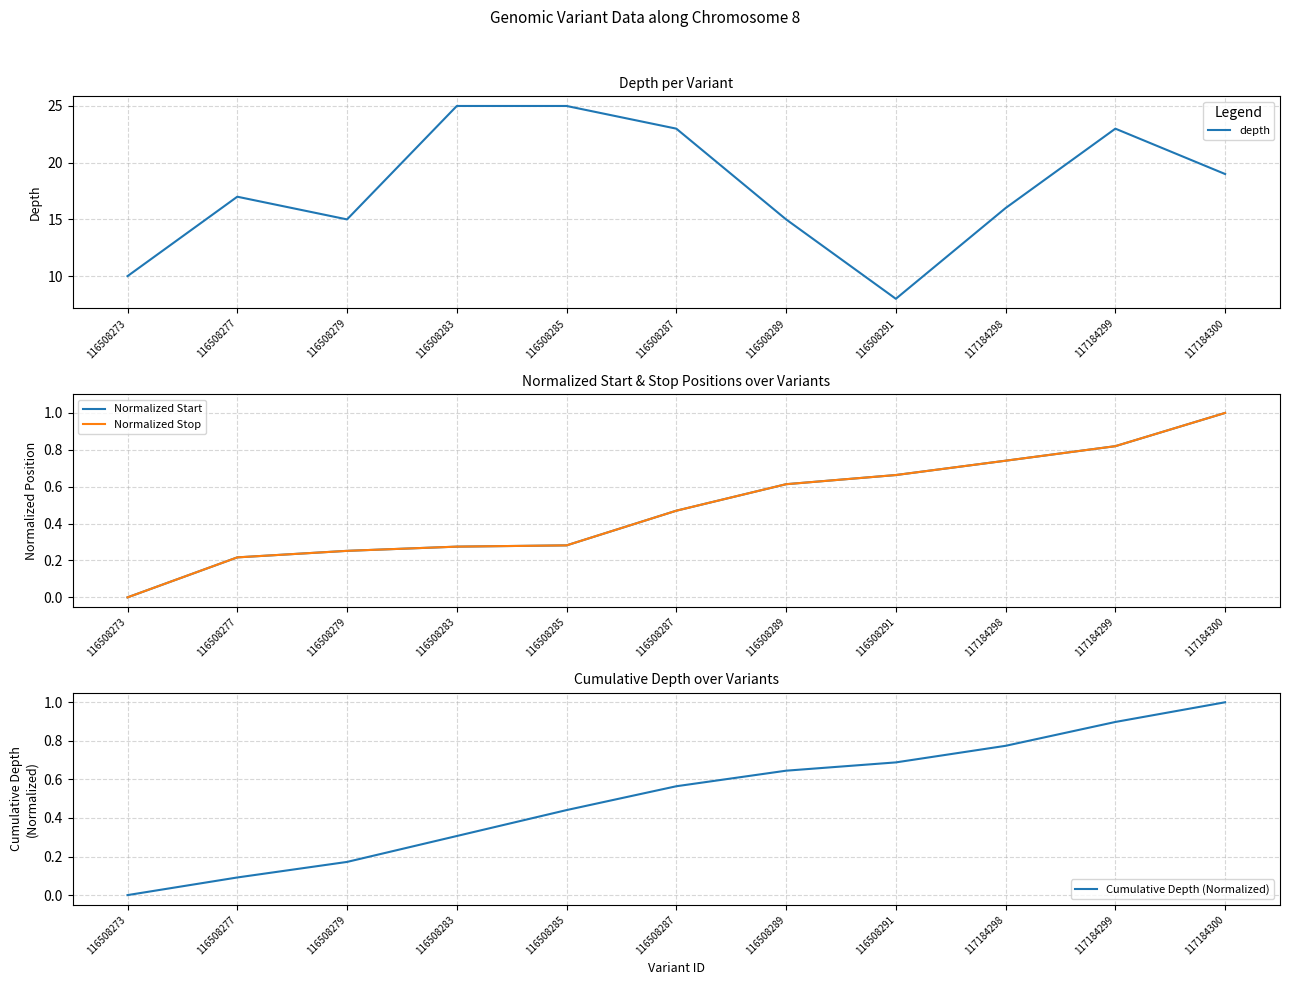

What is the spread (max minus min) of values at 116508283?

24.7